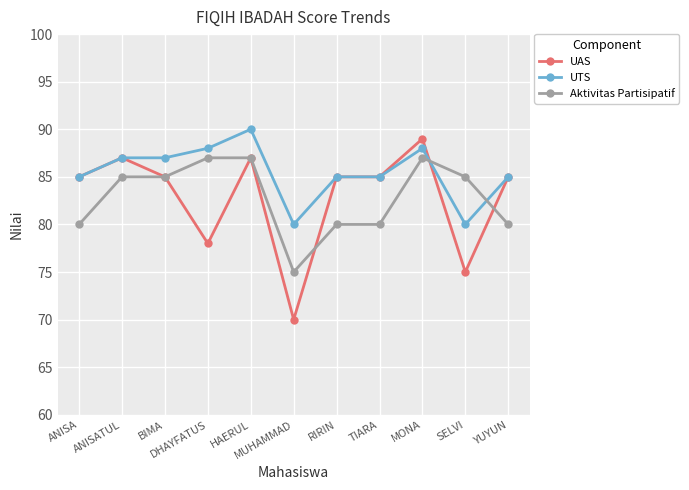

What are all the series names shown in the legend?

UAS, UTS, Aktivitas Partisipatif